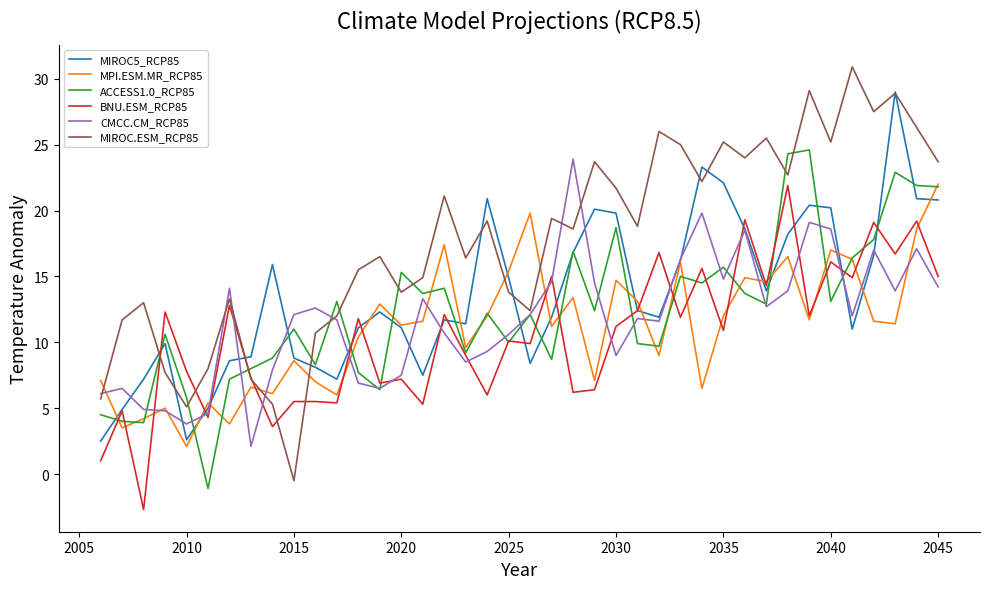

What is the difference between the maximum and minimum values in the ACCESS1.0_RCP85 series?

25.7